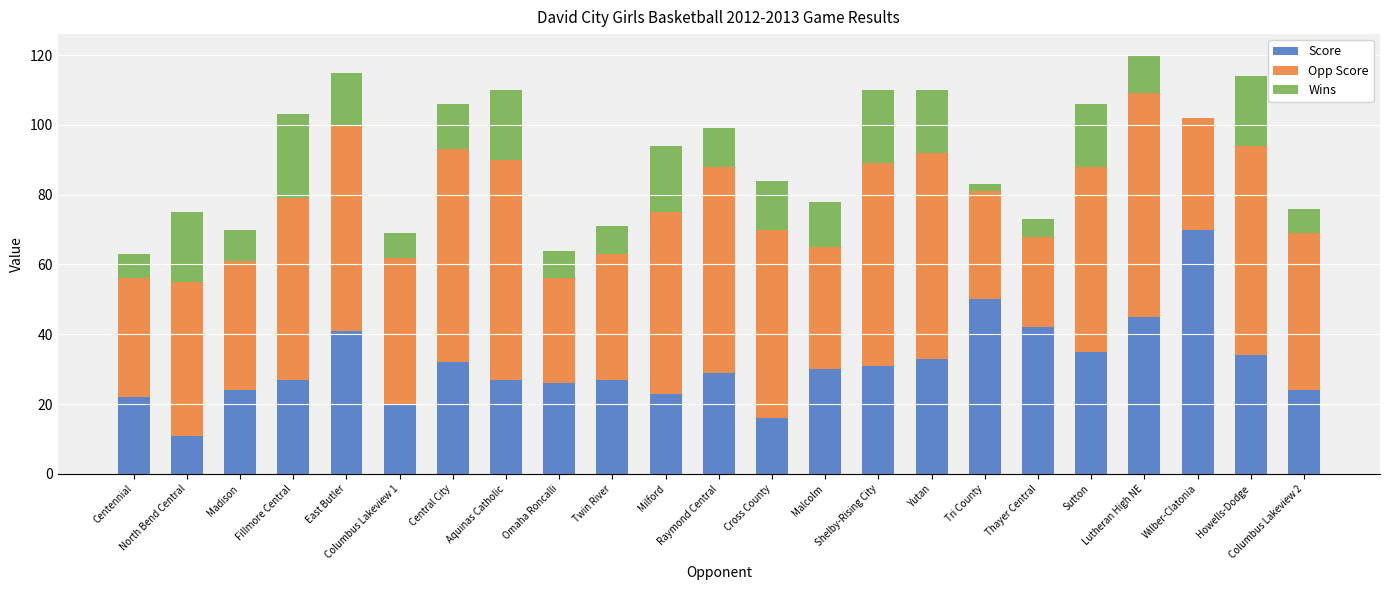

Where is Score nearest to the value 40?

East Butler